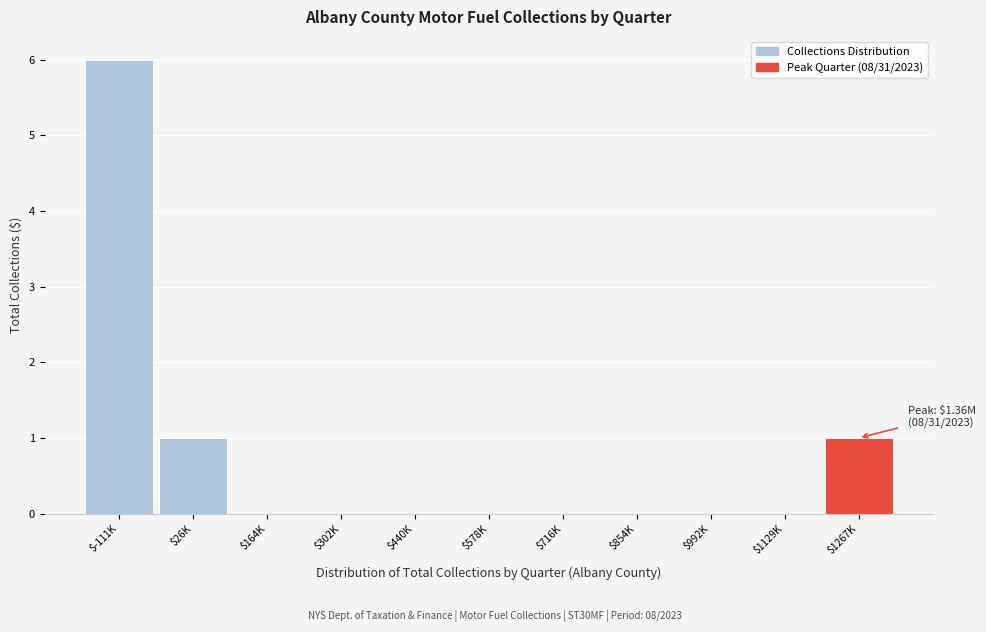

What is the maximum value shown in the chart?

6